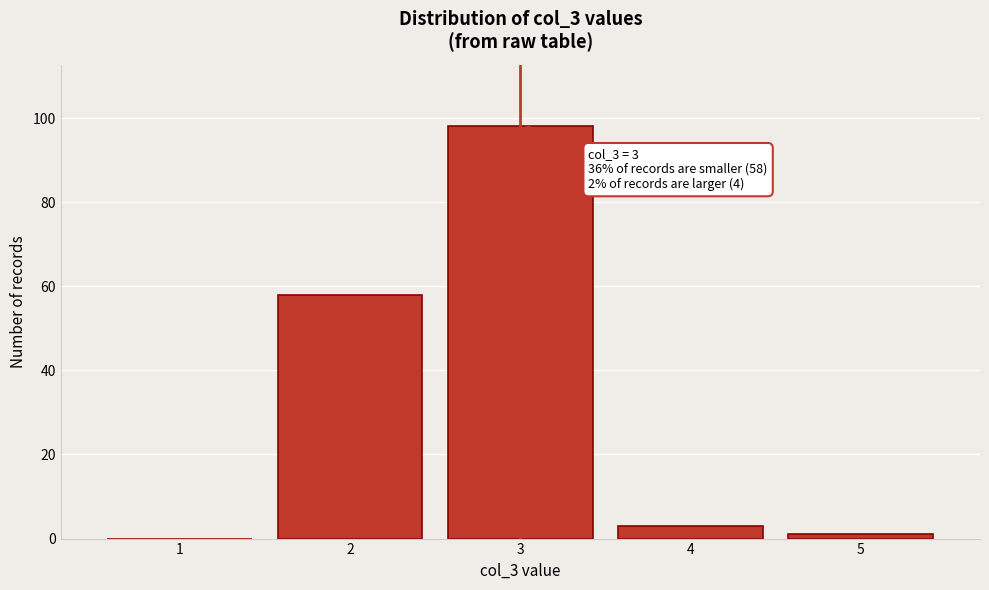

Reading left to right, list all the values displayed in this chart.

1=0	2=58	3=98	4=3	5=1